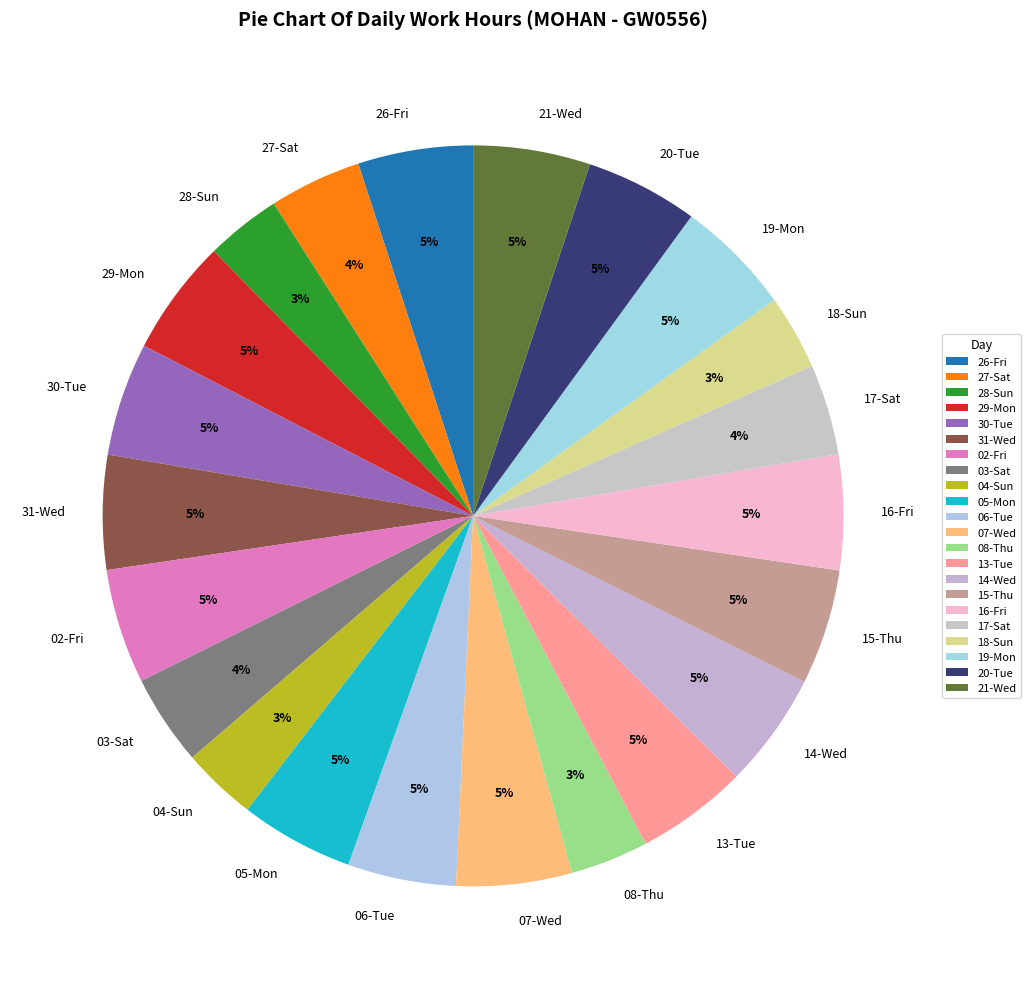

Is there a majority slice in this chart?

No